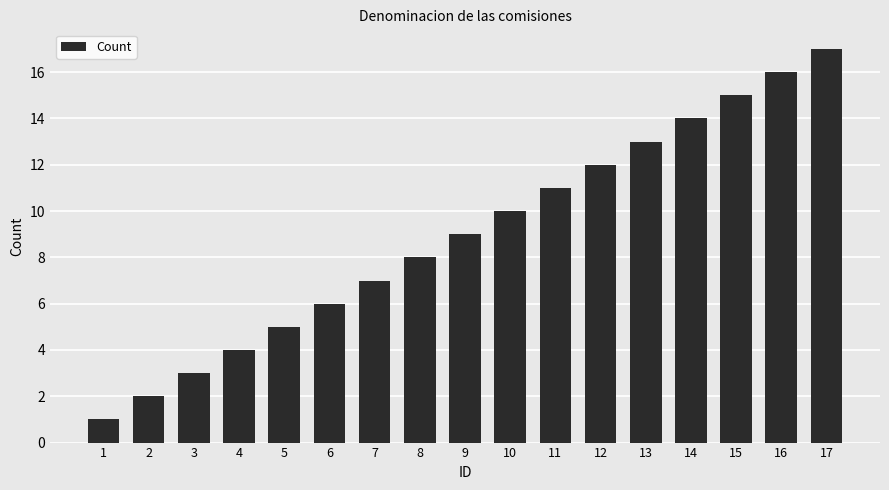

What is the minimum value shown in the chart?

1